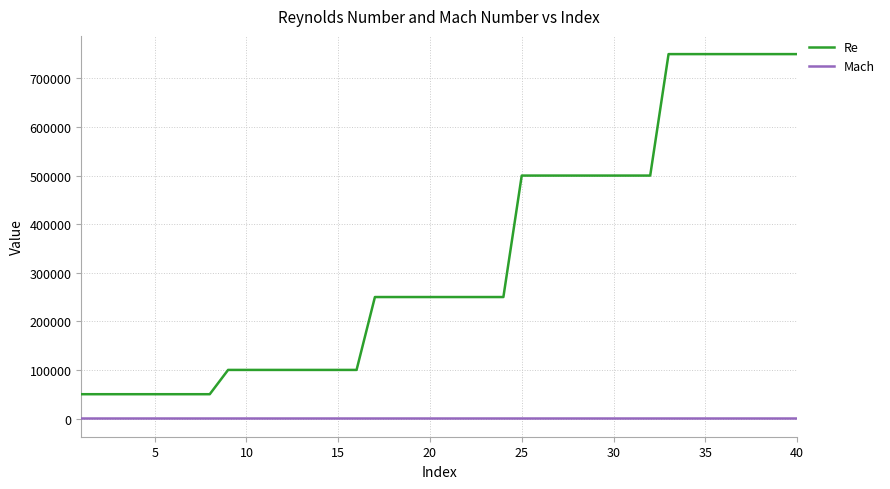

Which series has the largest range (max minus min)?

Re